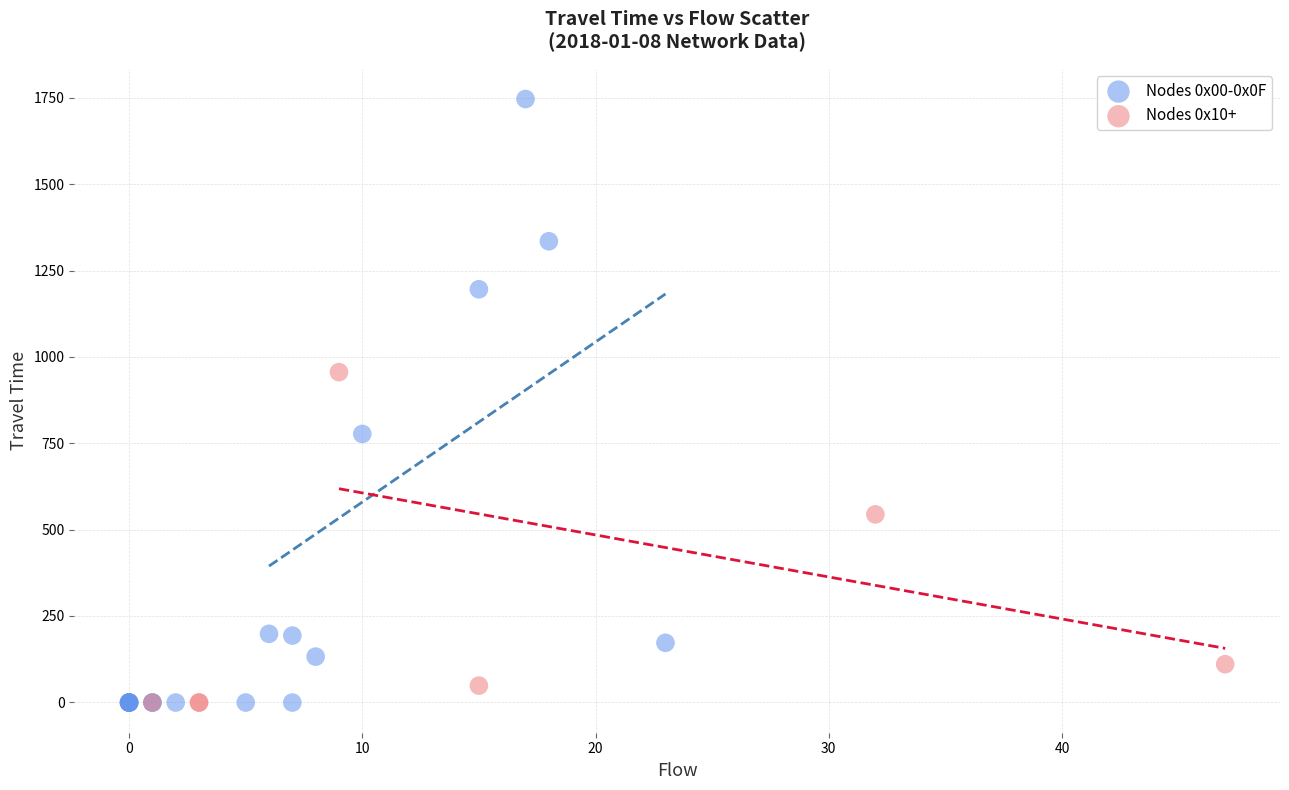

Which series has the largest Y range (max minus min)?

Nodes 0x00-0x0F